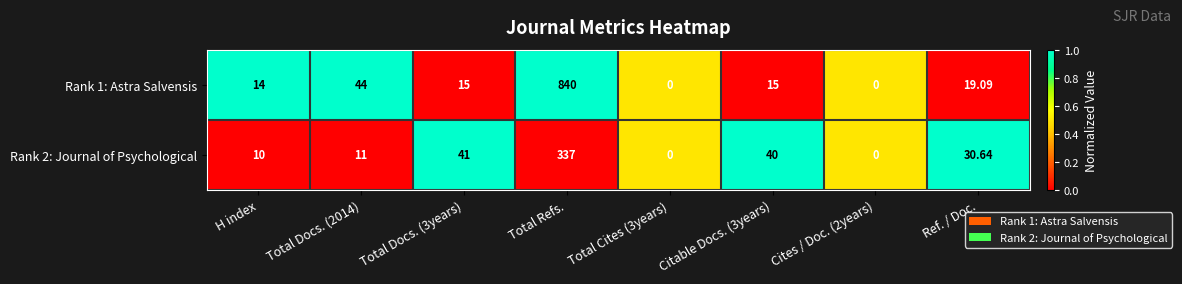

Is the value of Rank 1: Astra Salvensis at Ref. / Doc. greater than the value of Rank 2: Journal of Psychological at H index?

Yes